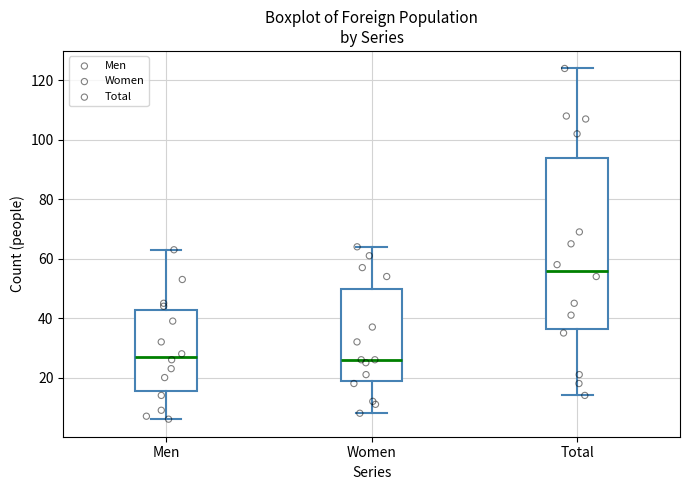

Reading left to right, read every box against the y-axis: the position of its median line, the range the box covers, and the ends of its whiskers. The values are not printed on the chart, so give them approximately, as read against the axis.

Men: median 28, box 16 to 42, whiskers 6 to 64
Women: median 26, box 18 to 50, whiskers 8 to 64
Total: median 56, box 36 to 94, whiskers 14 to 124